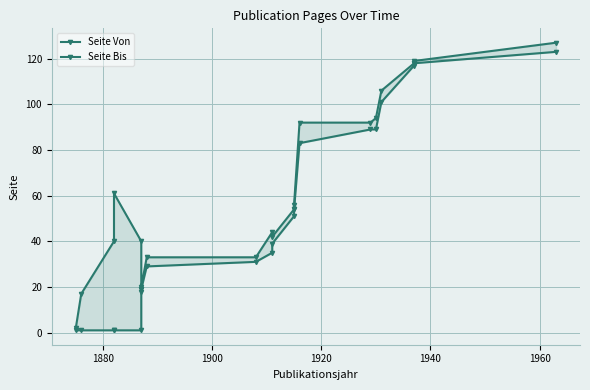

How many values in the Seite Bis series exceed 54?

9